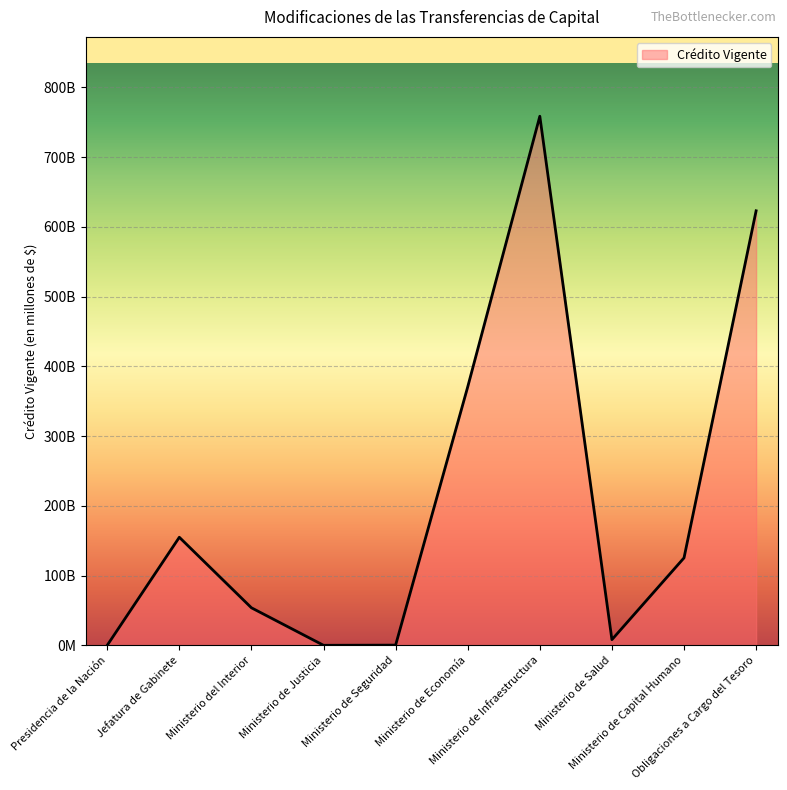

Where is the data nearest to the value 379244122884?

Ministerio de Economía